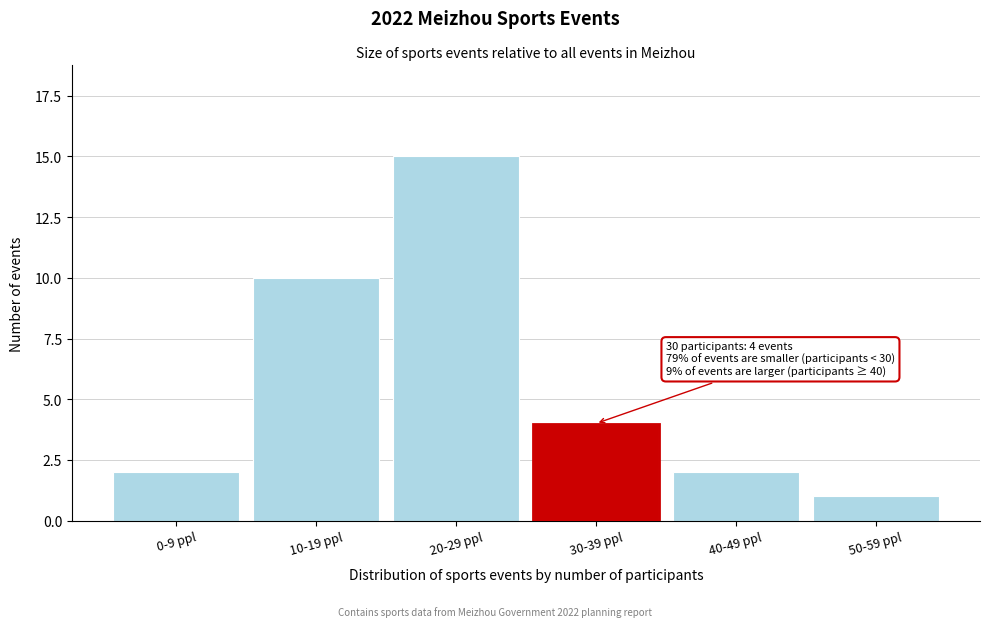

Reading right to left, what are all the values shown in this chart?

50-59 ppl=1	40-49 ppl=2	30-39 ppl=4	20-29 ppl=15	10-19 ppl=10	0-9 ppl=2